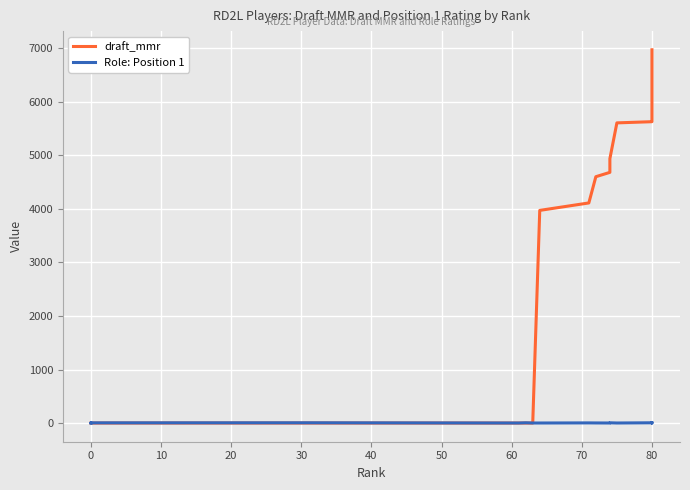

What is the minimum value for Role: Position 1?

1